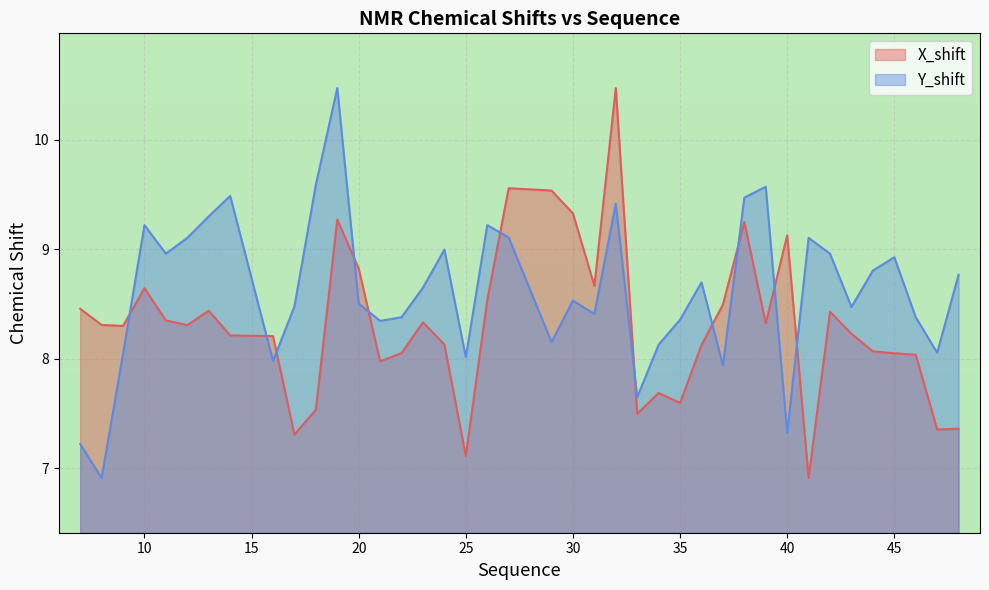

Is it true that Y_shift equals 9.5 at 14?

True